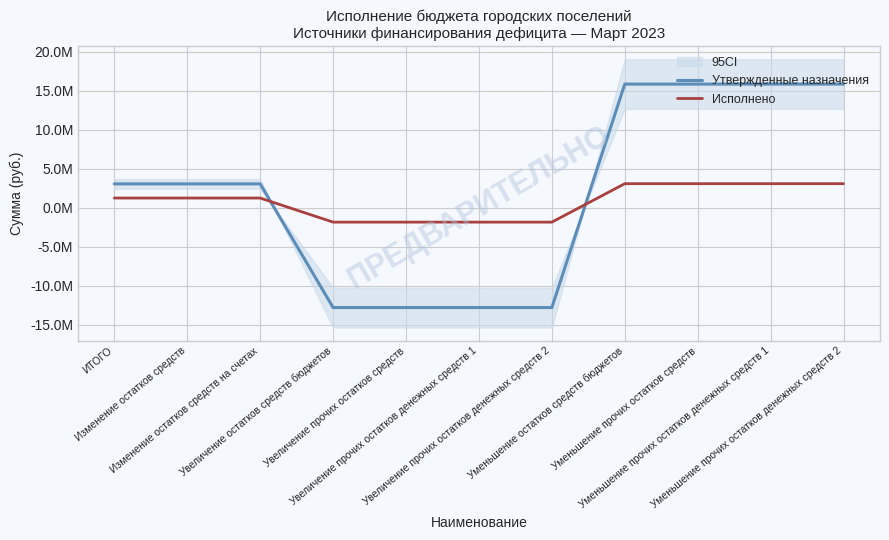

Is the value of Утвержденные назначения at Уменьшение остатков средств бюджетов greater than the value of Исполнено at Изменение остатков средств на счетах?

Yes